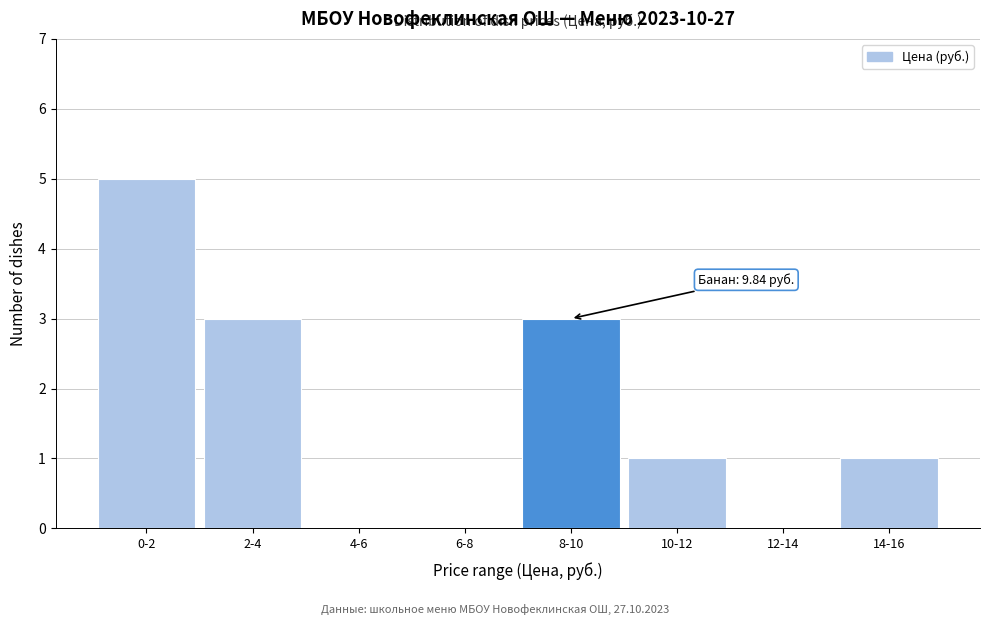

Reading right to left, transcribe all the data shown in this chart.

14-16=1	12-14=0	10-12=1	8-10=3	6-8=0	4-6=0	2-4=3	0-2=5